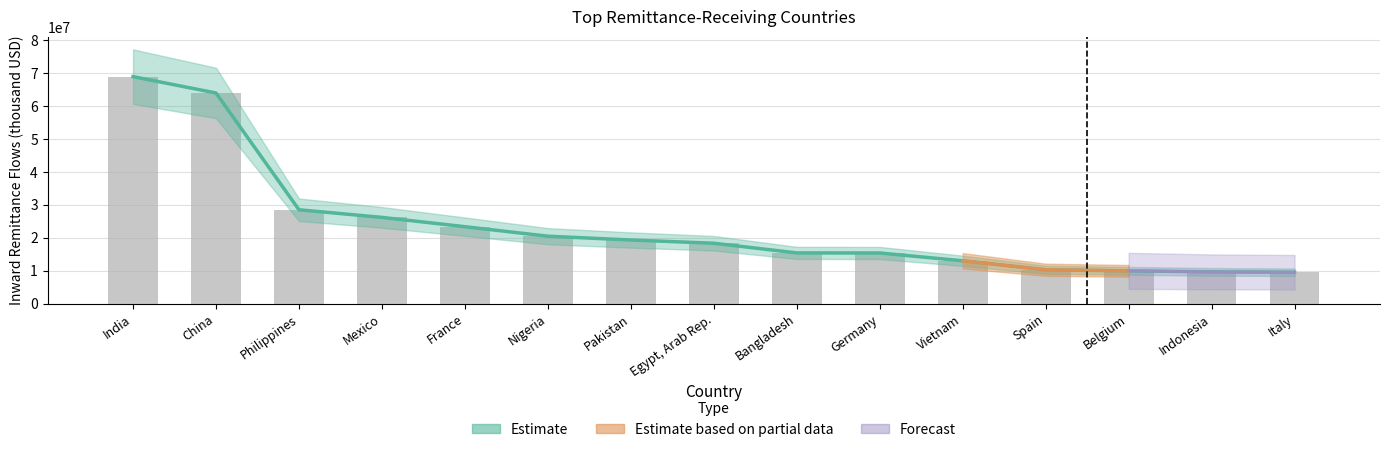

What is the smallest value displayed?

9517018.4